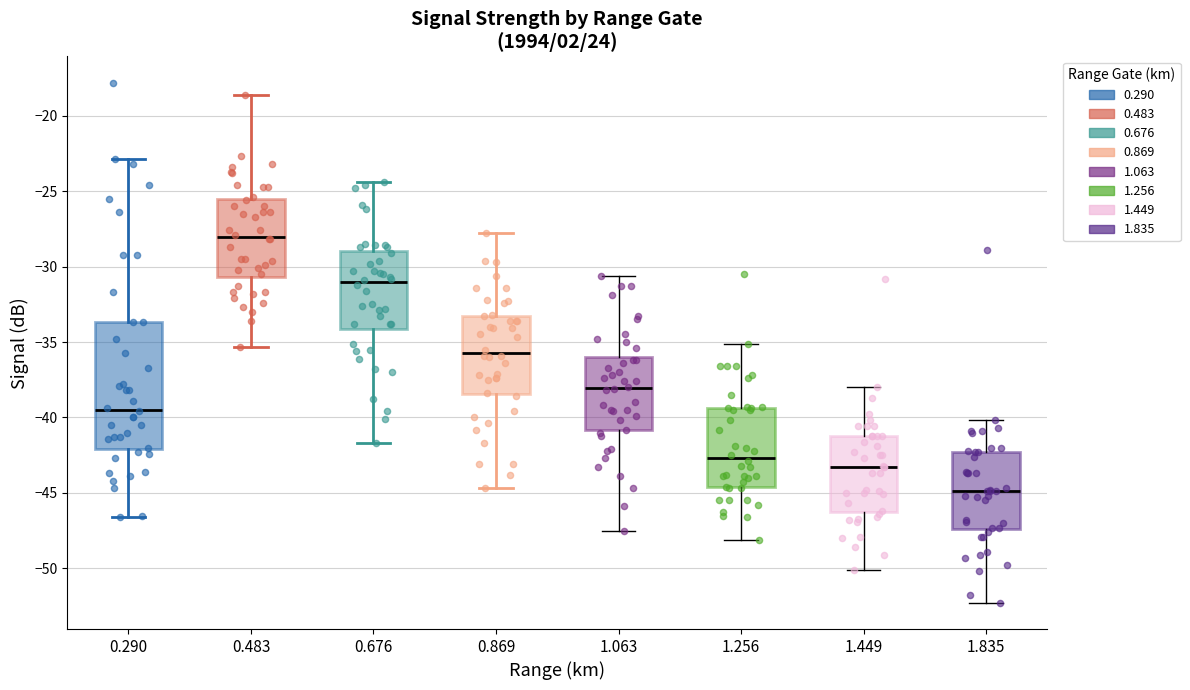

Where does the lower whisker of the box at x = 0.290 end on the y-axis? The values are not printed on the chart, so give them approximately, as read against the axis.

-46.5